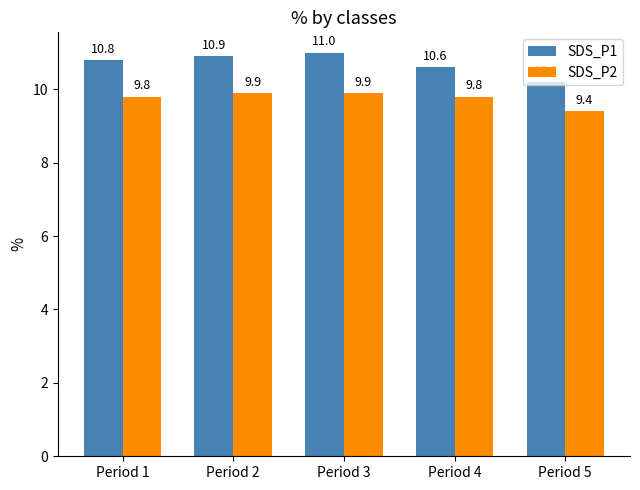

What is the lowest value of the SDS_P1 series?

10.2